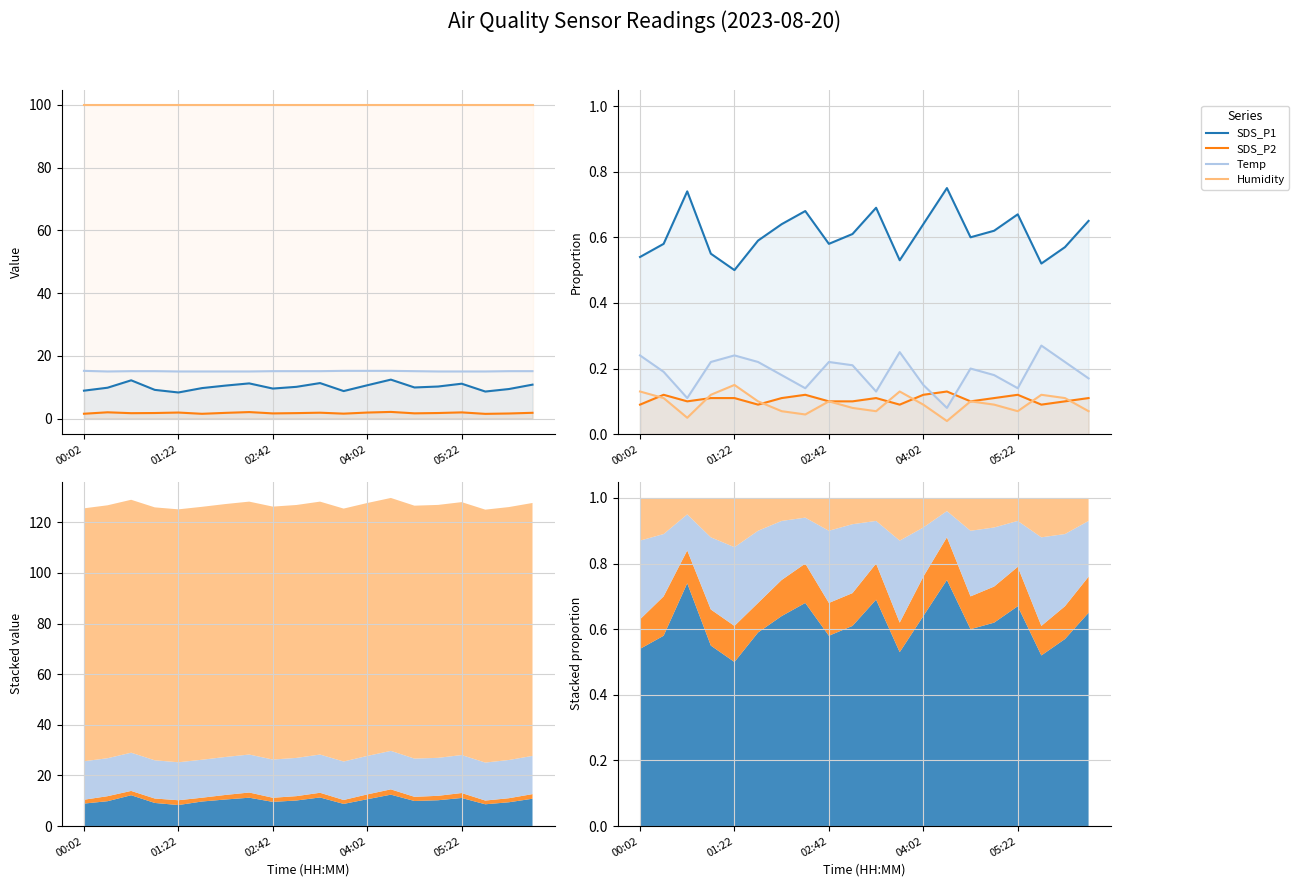

Which series changed the most between 15 and 18?

SDS_P1